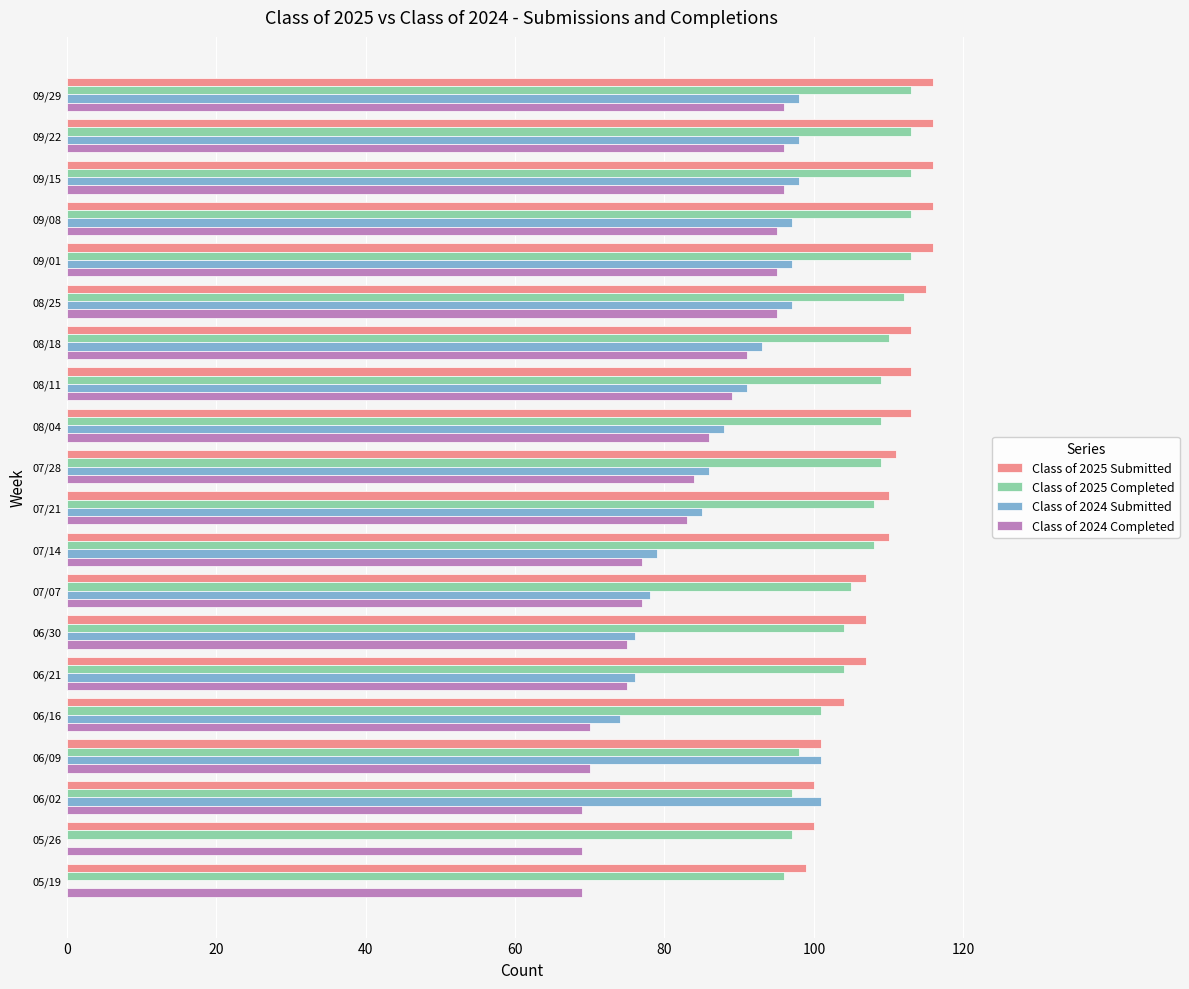

What is the greatest value displayed?

116